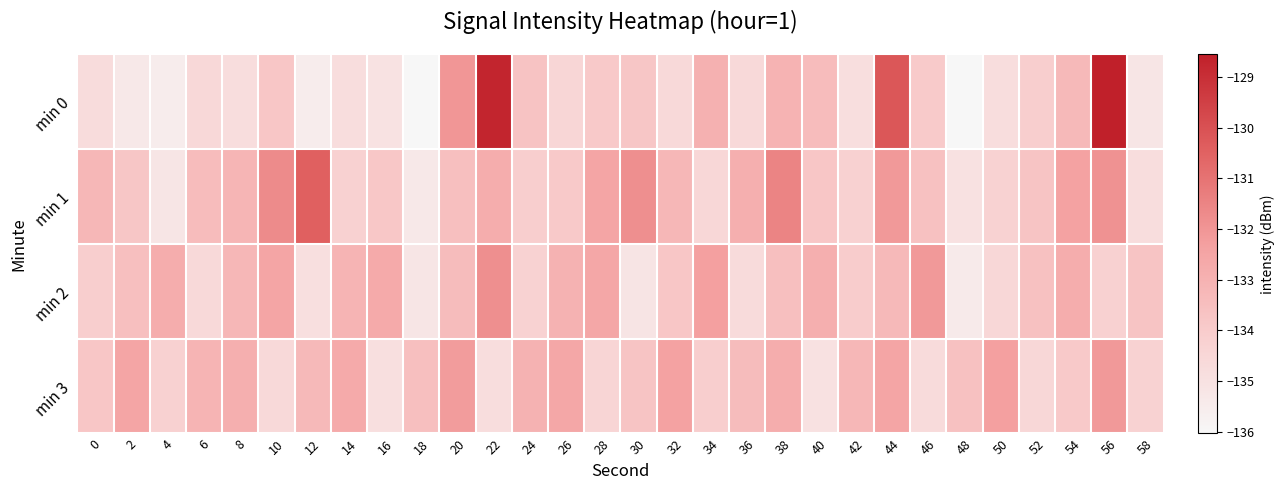

Rank the series at 18 from lowest to highest value.

min 0, min 1, min 2, min 3